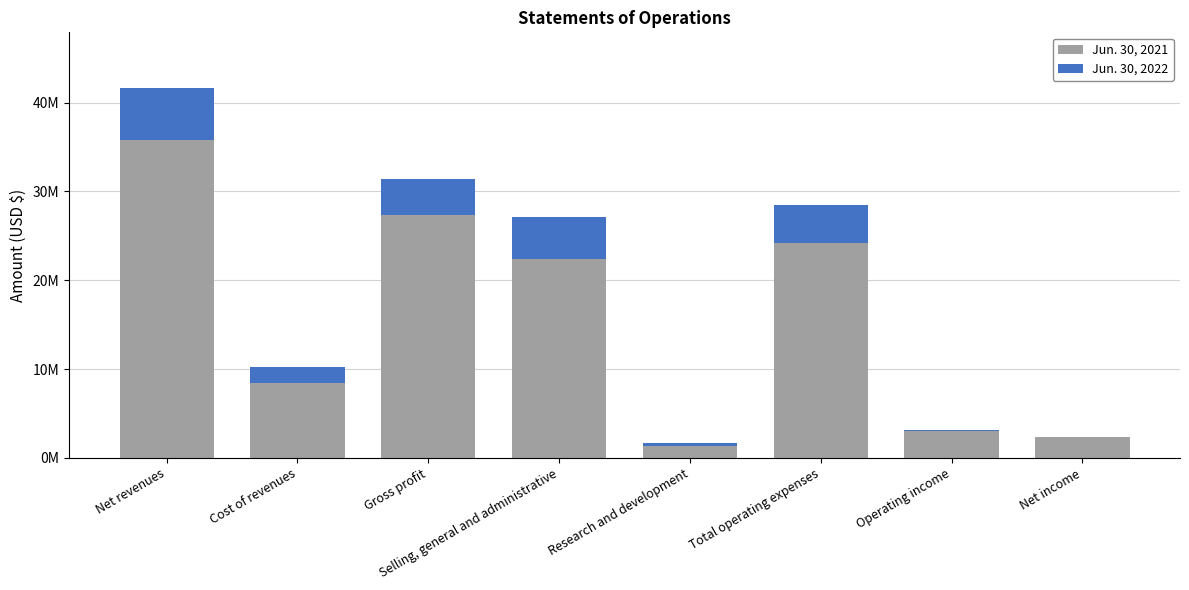

How many values in the Jun. 30, 2021 series are below 22443000?

4